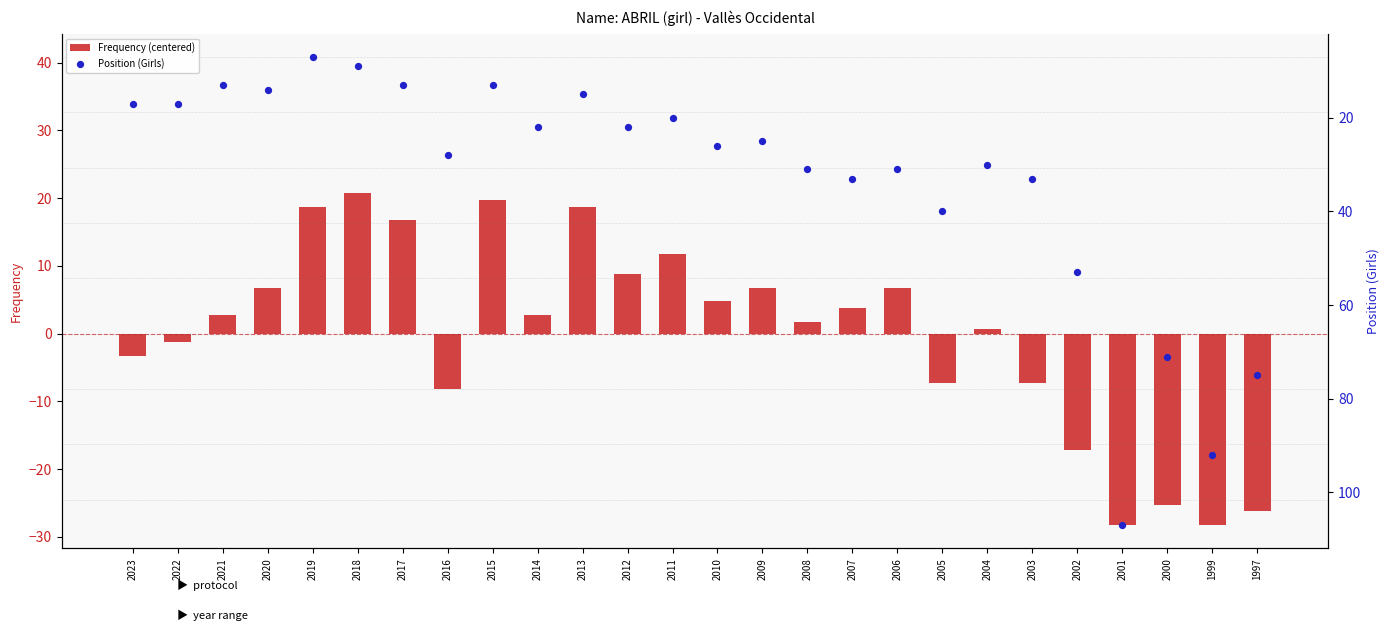

Is the value of Position (Girls) at 2000 greater than the value of Frequency (centered) at 2000?

Yes